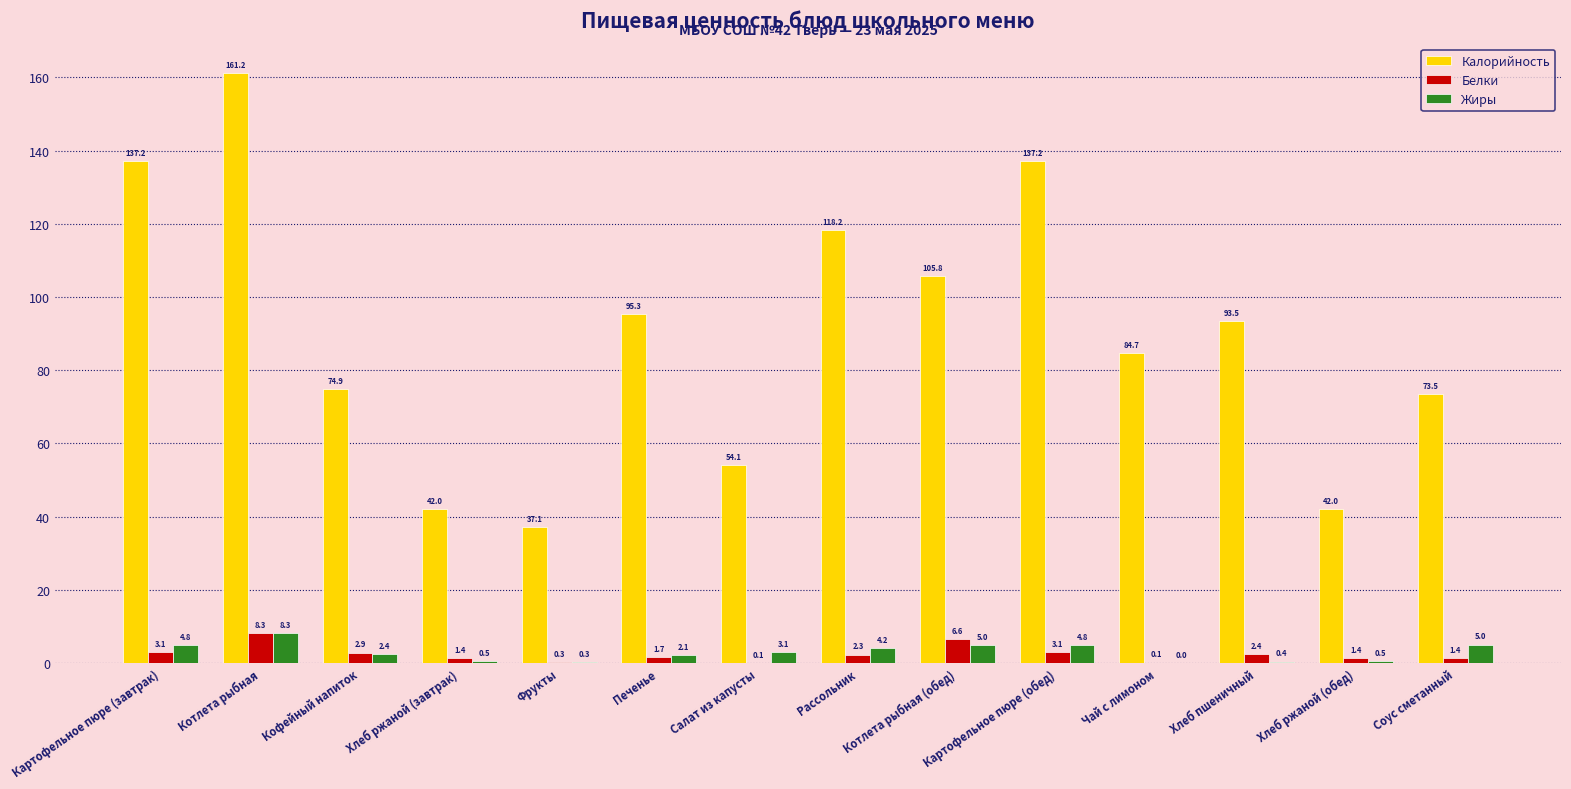

What is the total value across all series at Печенье?

99.1